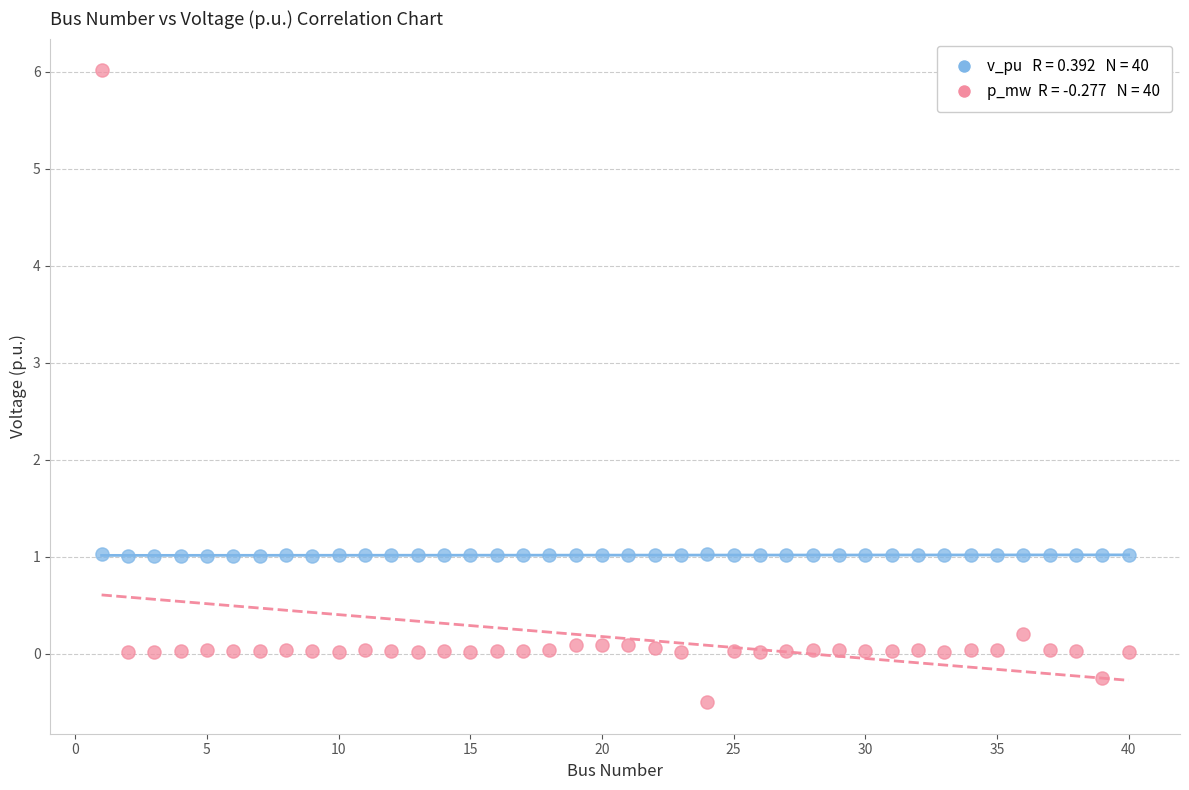

Across all data points, what is the range of Y values (max minus min)?

6.5